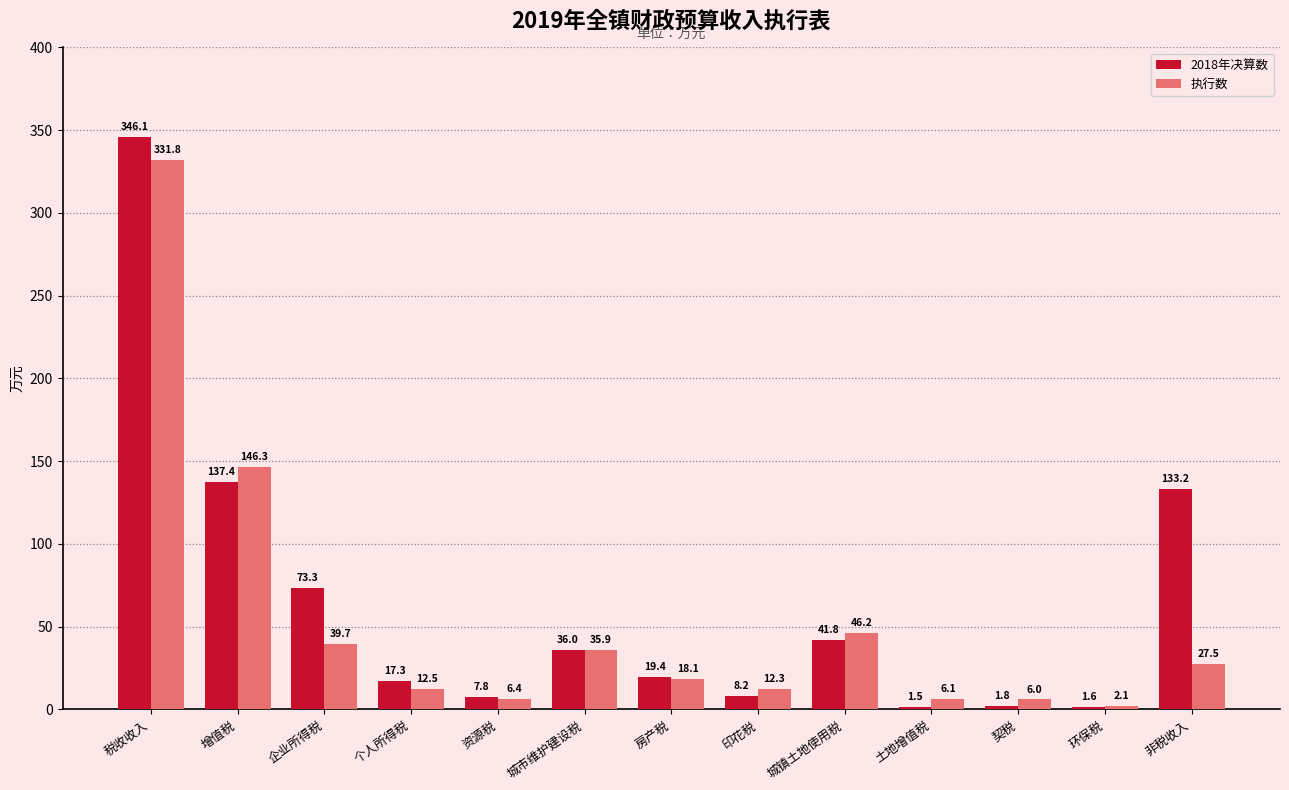

The 执行数 series shows 146.3 at 增值税. True or false?

True